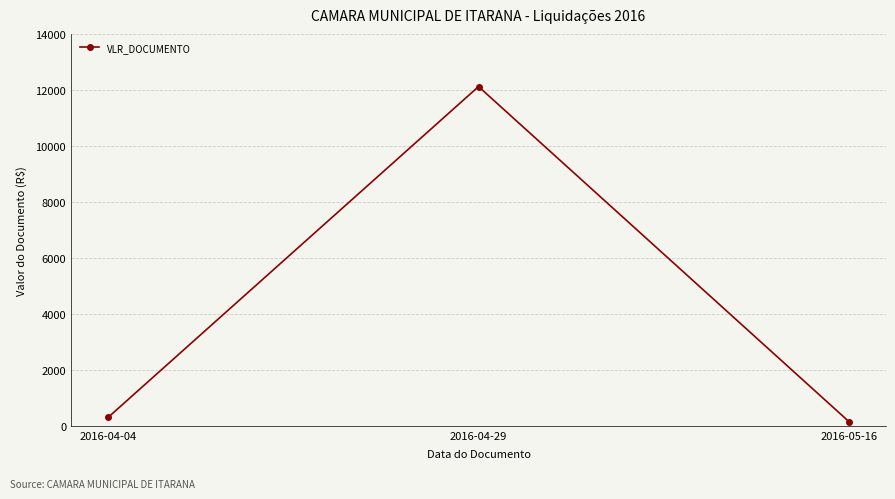

What is the average value?

4189.2